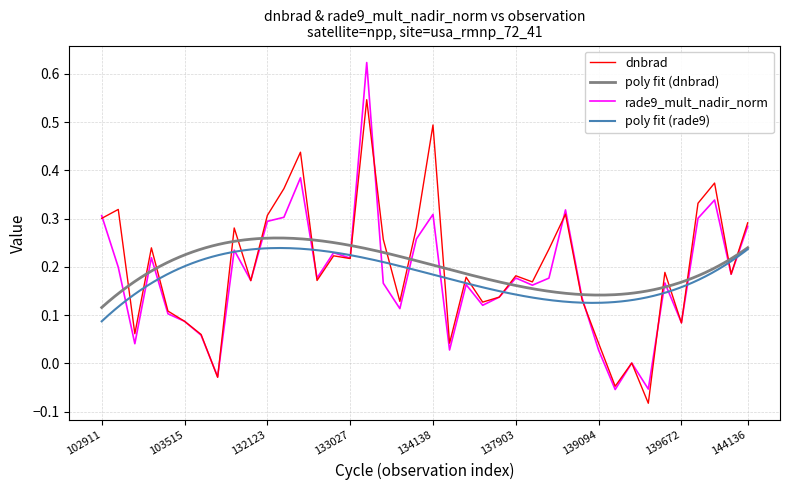

Which series has the largest total across all categories?

dnbrad